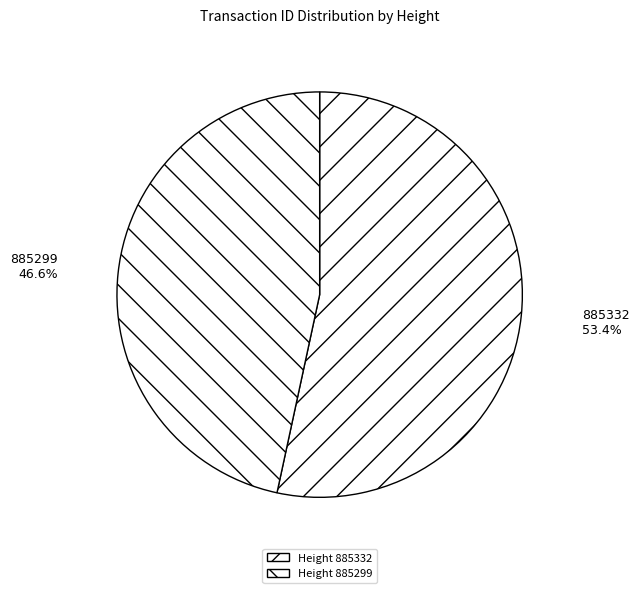

To the nearest percent, what is the difference between the 885299 and 885332 slice percentages?

7%